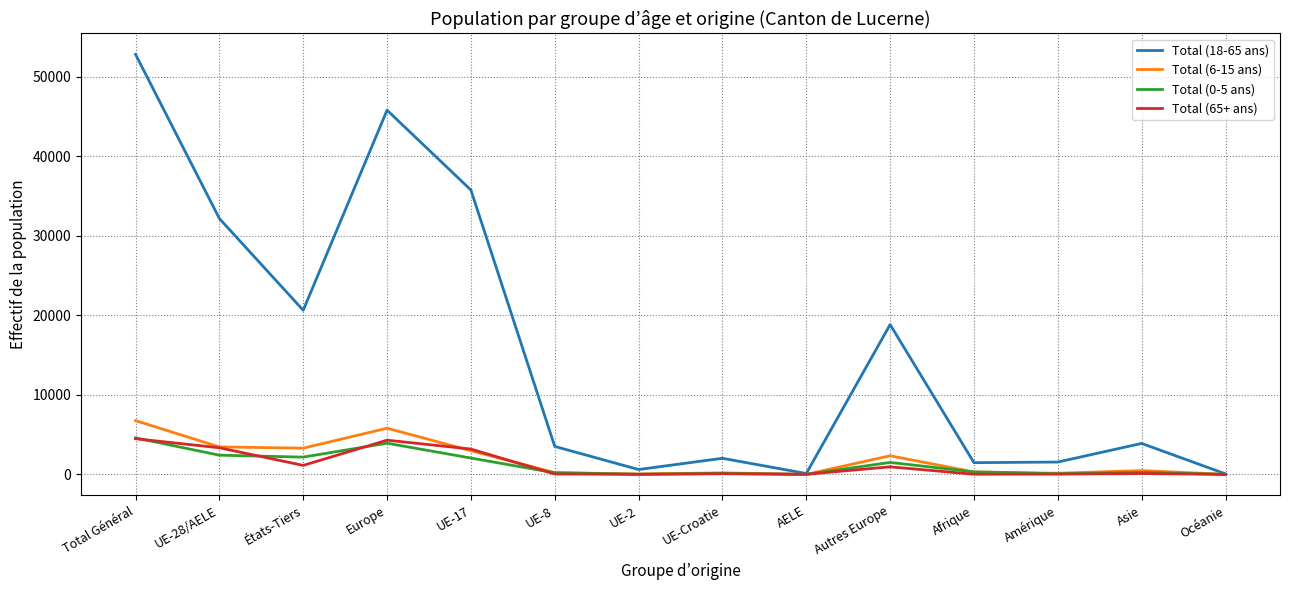

Which series changed the most between Asie and Océanie?

Total (18-65 ans)